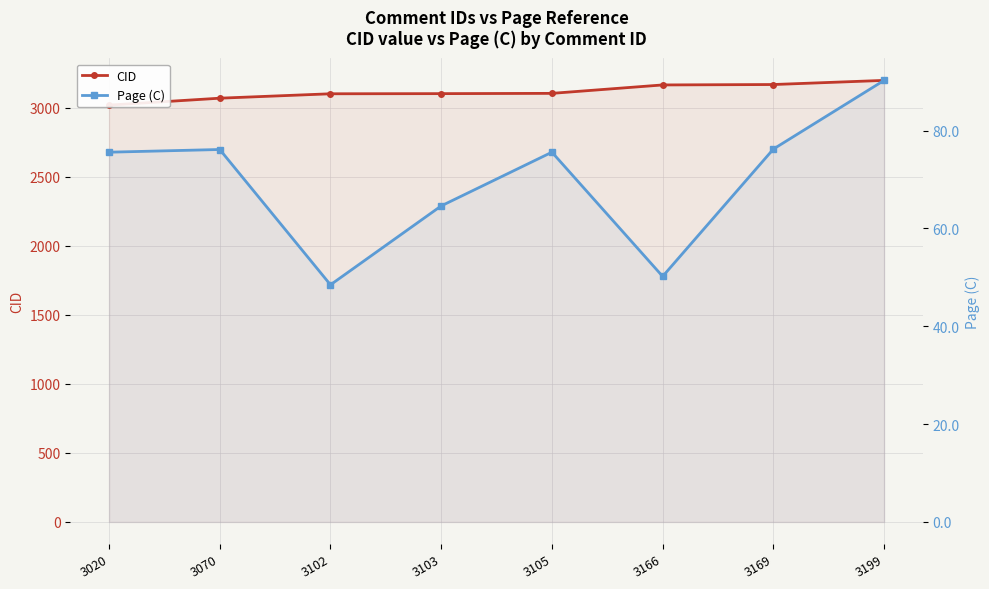

What is the value of the Page (C) point at the 1st from the left?

75.6